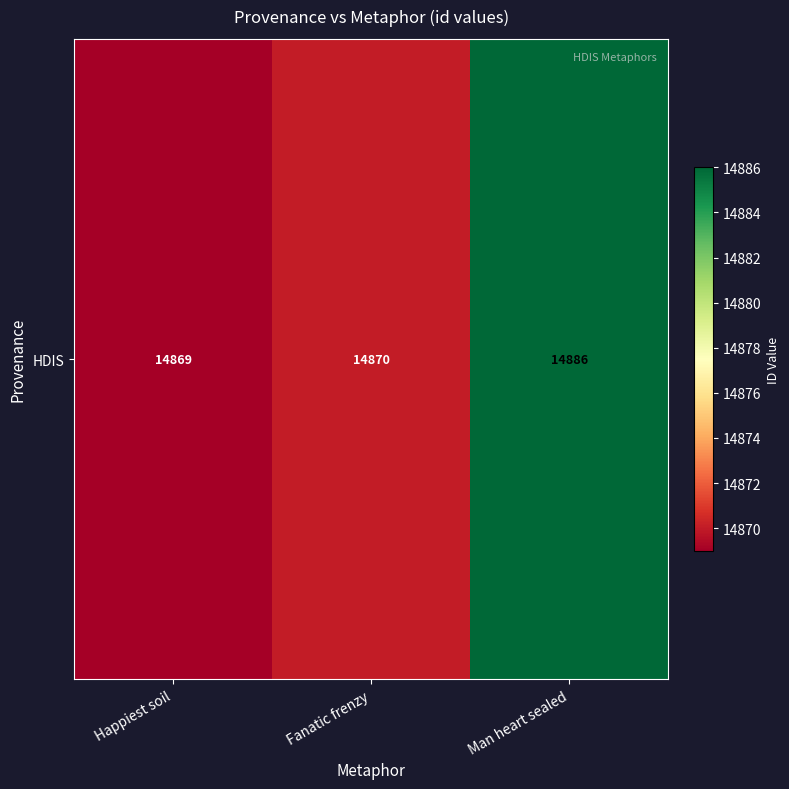

What is the approximate value at Happiest soil, to the nearest 10?

14870